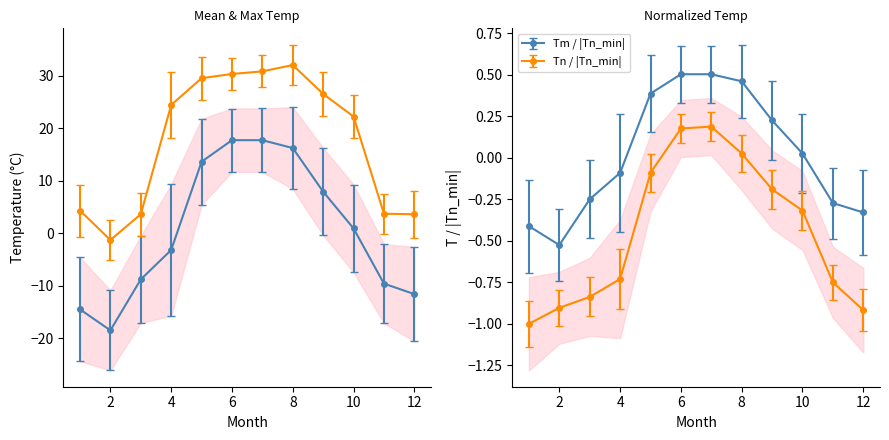

Which category has the highest value in the Tn series?

7